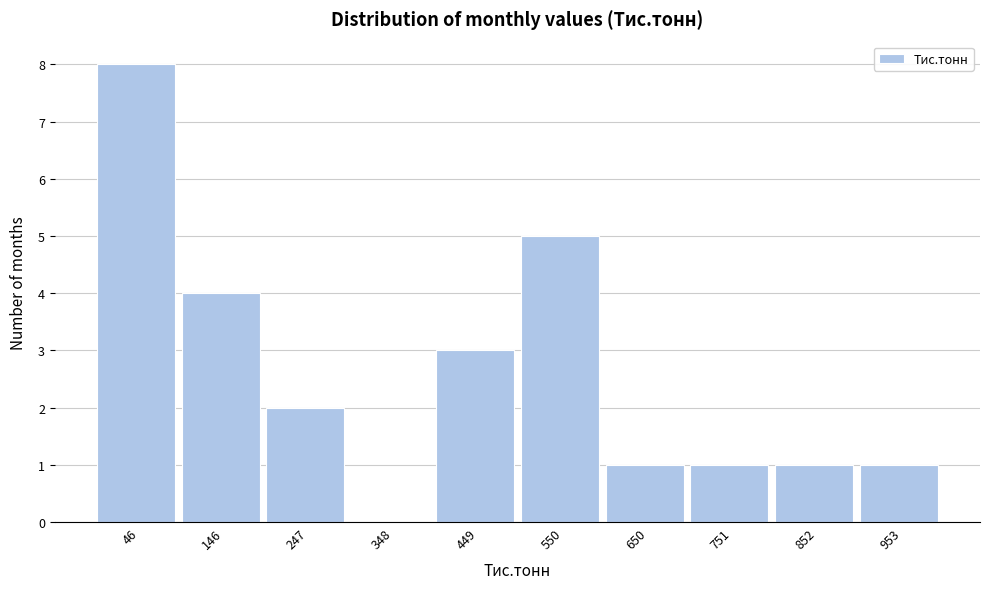

Reading left to right, list all the values displayed in this chart.

46=8	146=4	247=2	348=0	449=3	550=5	650=1	751=1	852=1	953=1